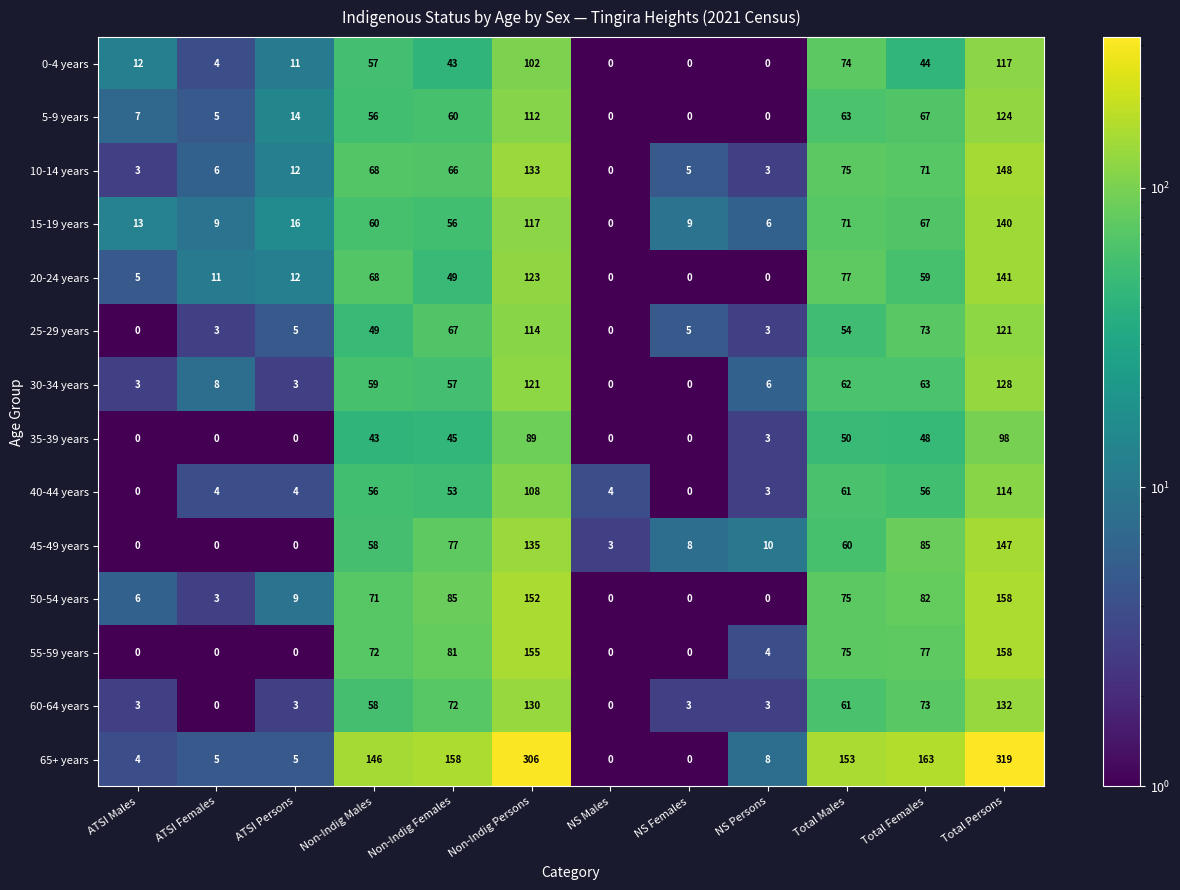

What is the sum of all 40-44 years values?

463